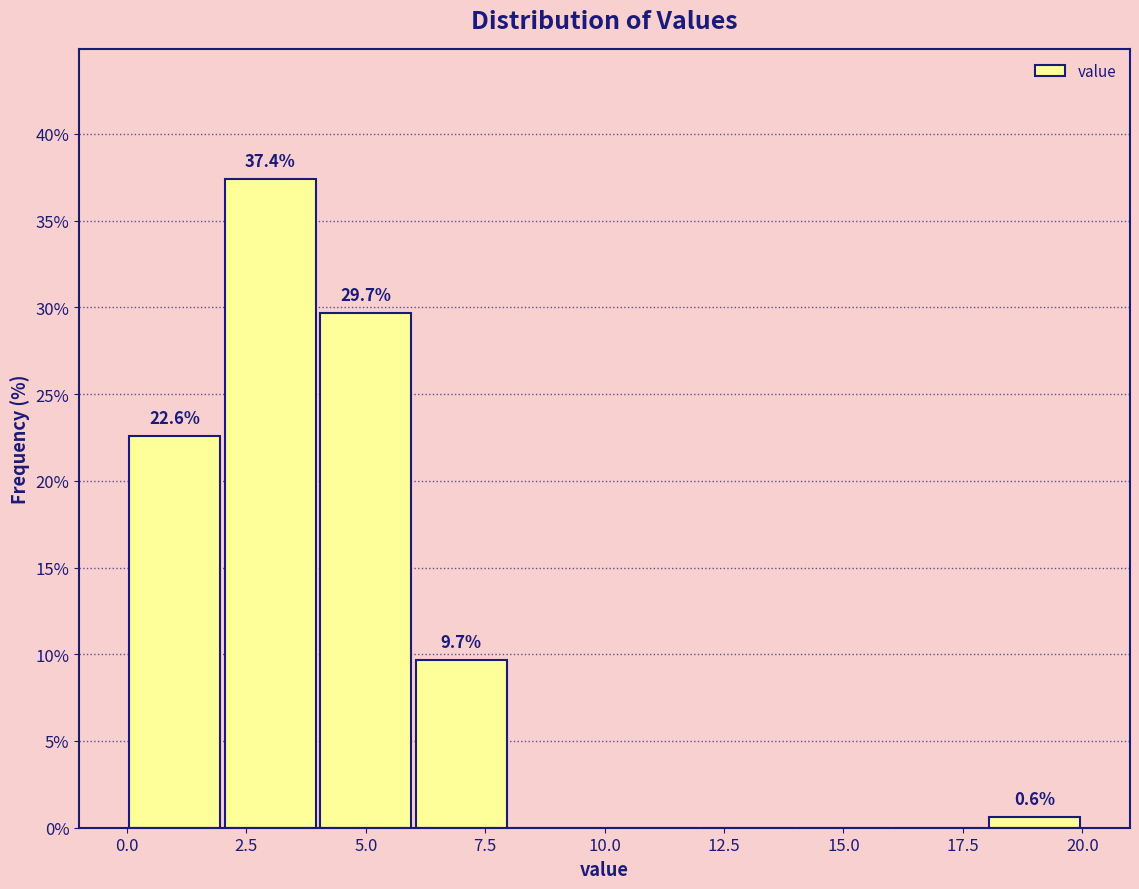

Which range on the x-axis has the tallest bar?

2 to 4